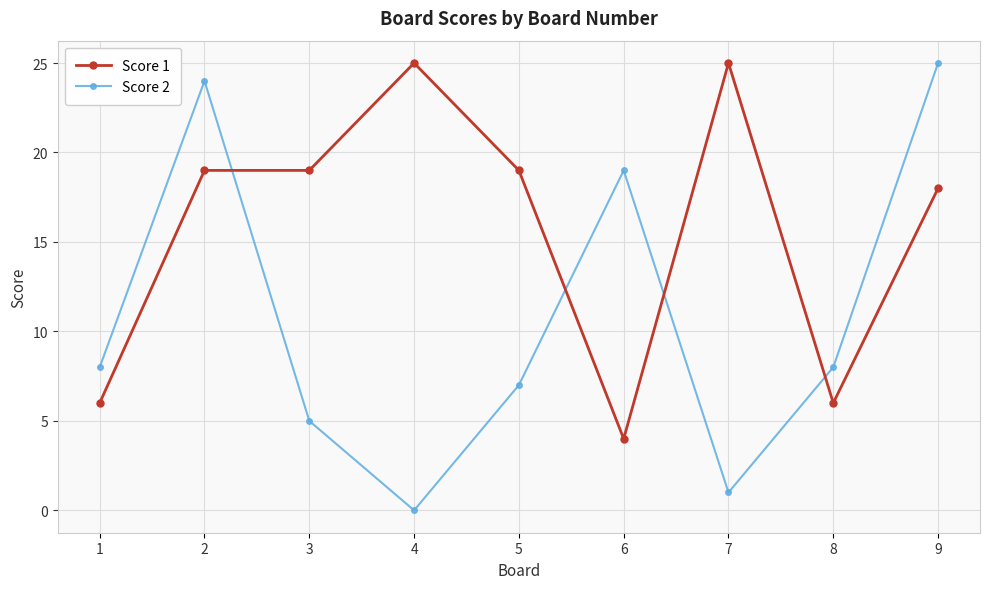

What are all the series names shown in the legend?

Score 1, Score 2